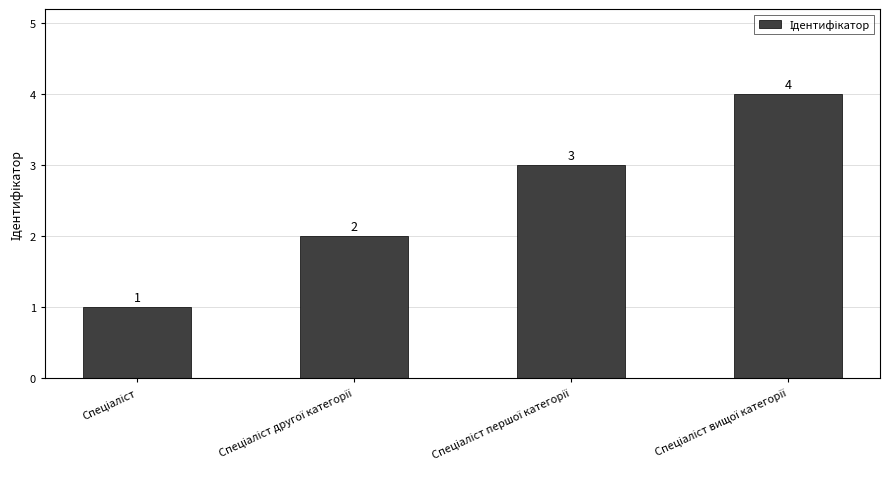

What is the difference between the second highest and second lowest values?

1